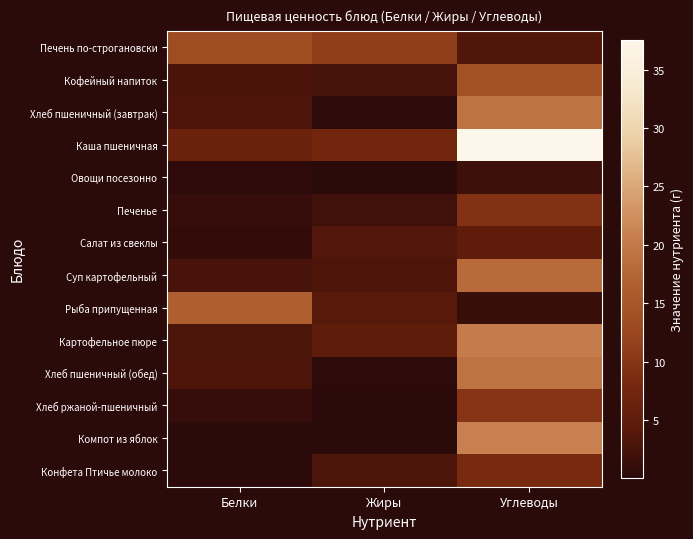

At how many categories does at least one series exceed 29?

1